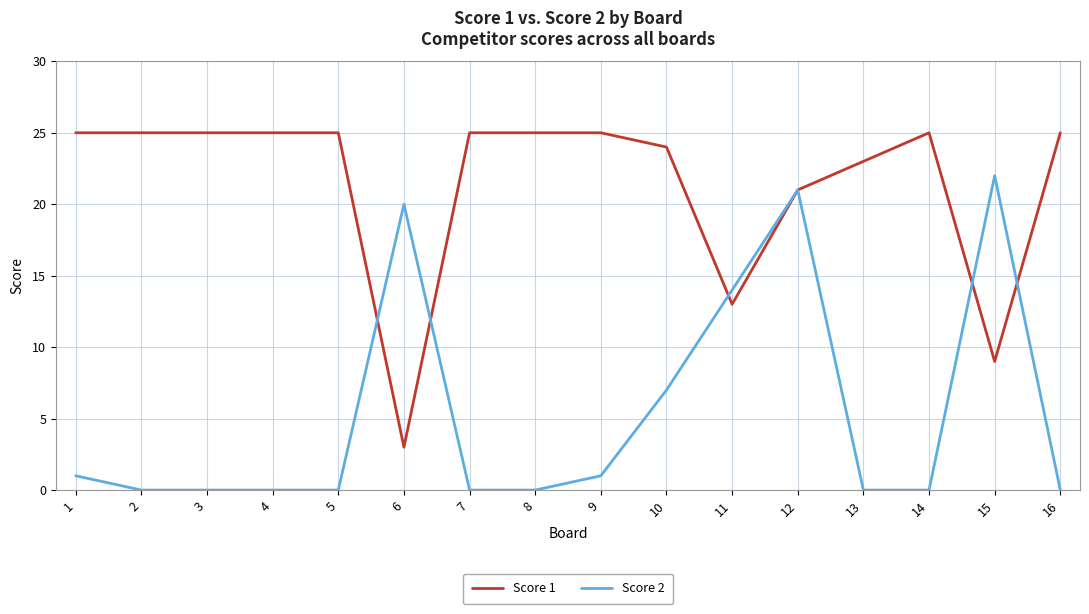

Count the number of categories in the chart.

16